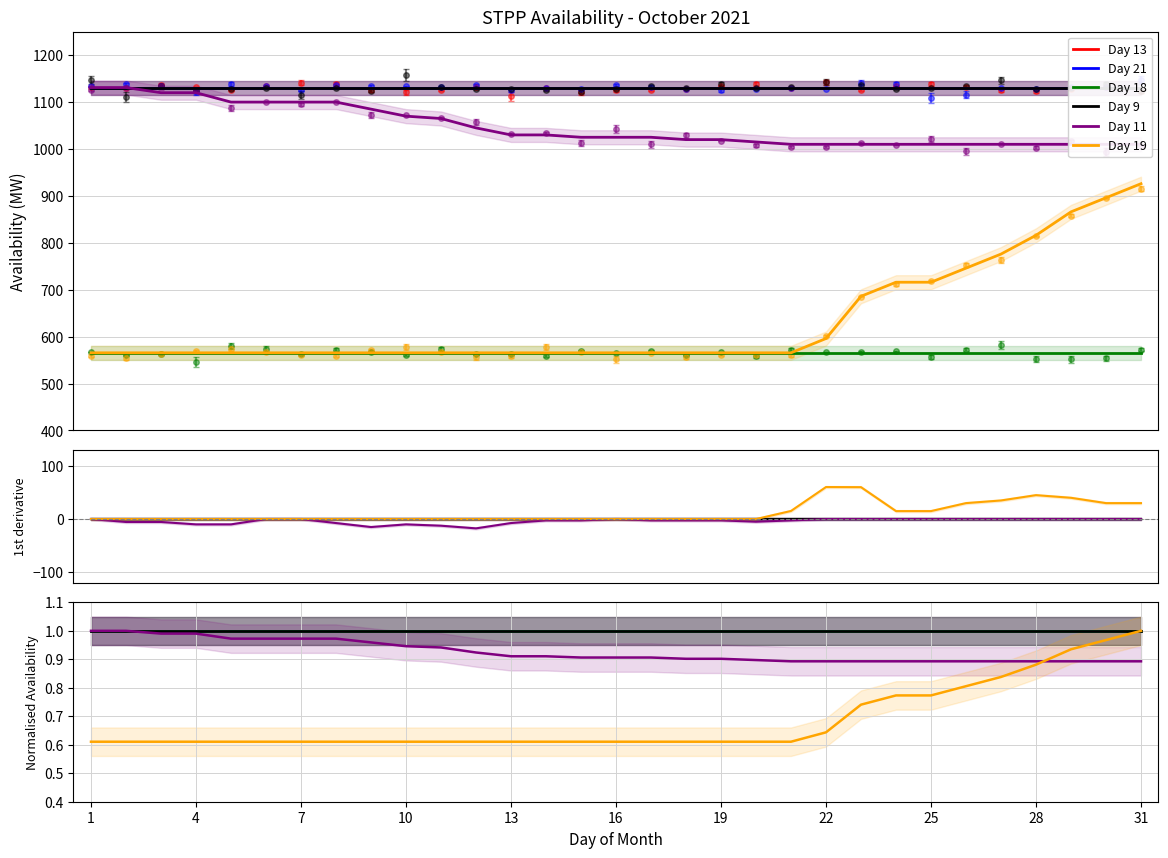

True or false: Day 11 and Day 21 intersect in this chart.

False